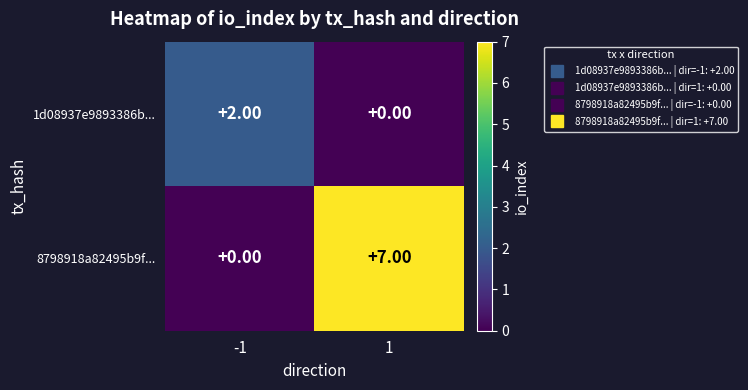

Between -1 and 1, which series saw the biggest shift?

8798918a82495b9f...